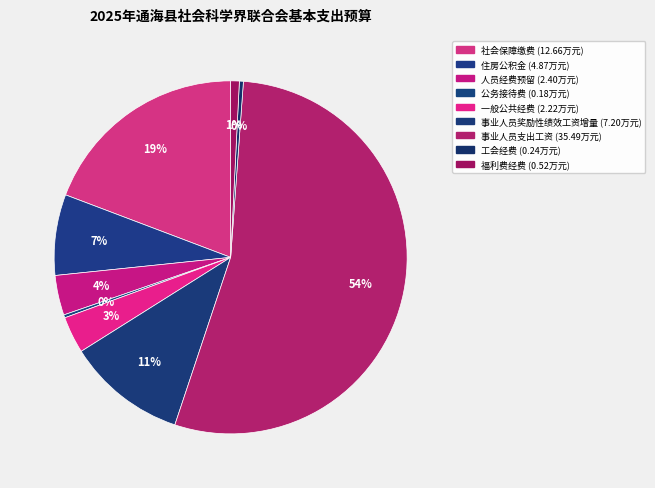

Which category has the biggest portion of the pie?

事业人员支出工资